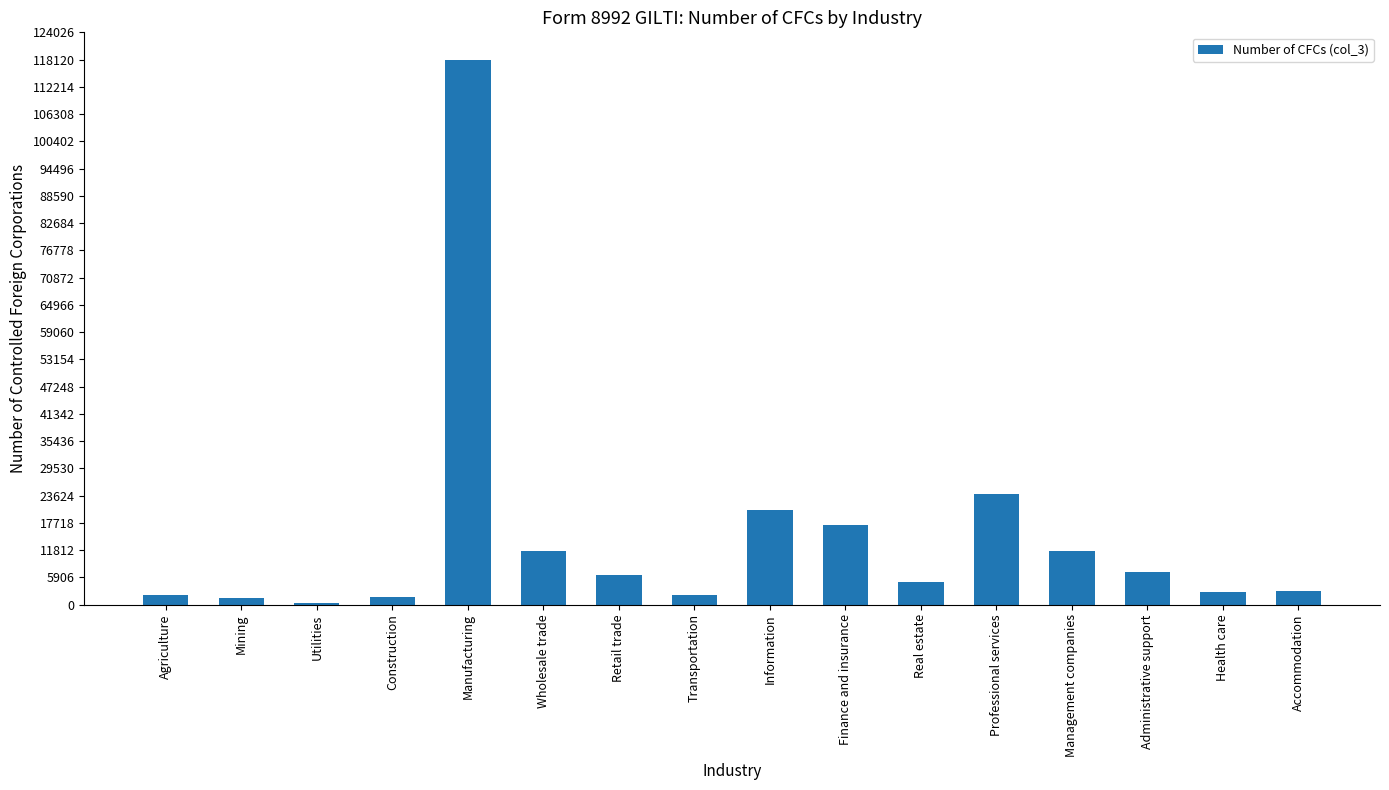

The chart shows a value of 11626 at Management companies. True or false?

True